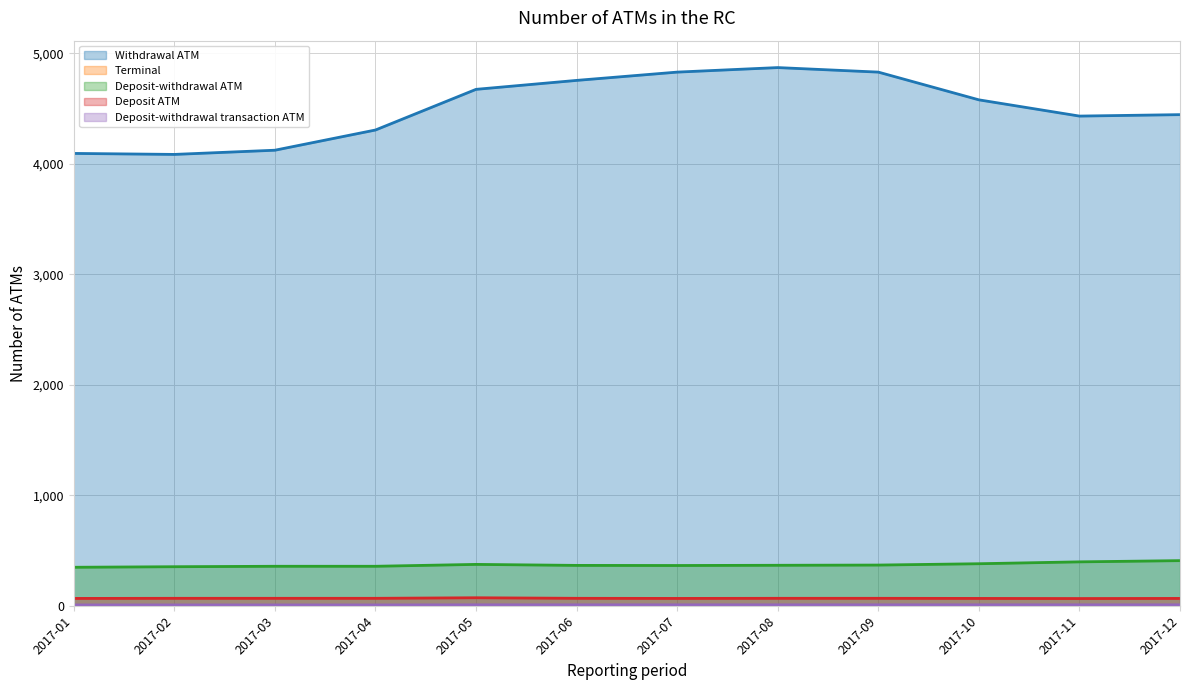

What is the difference between the highest and lowest values at 2017-11?

4424